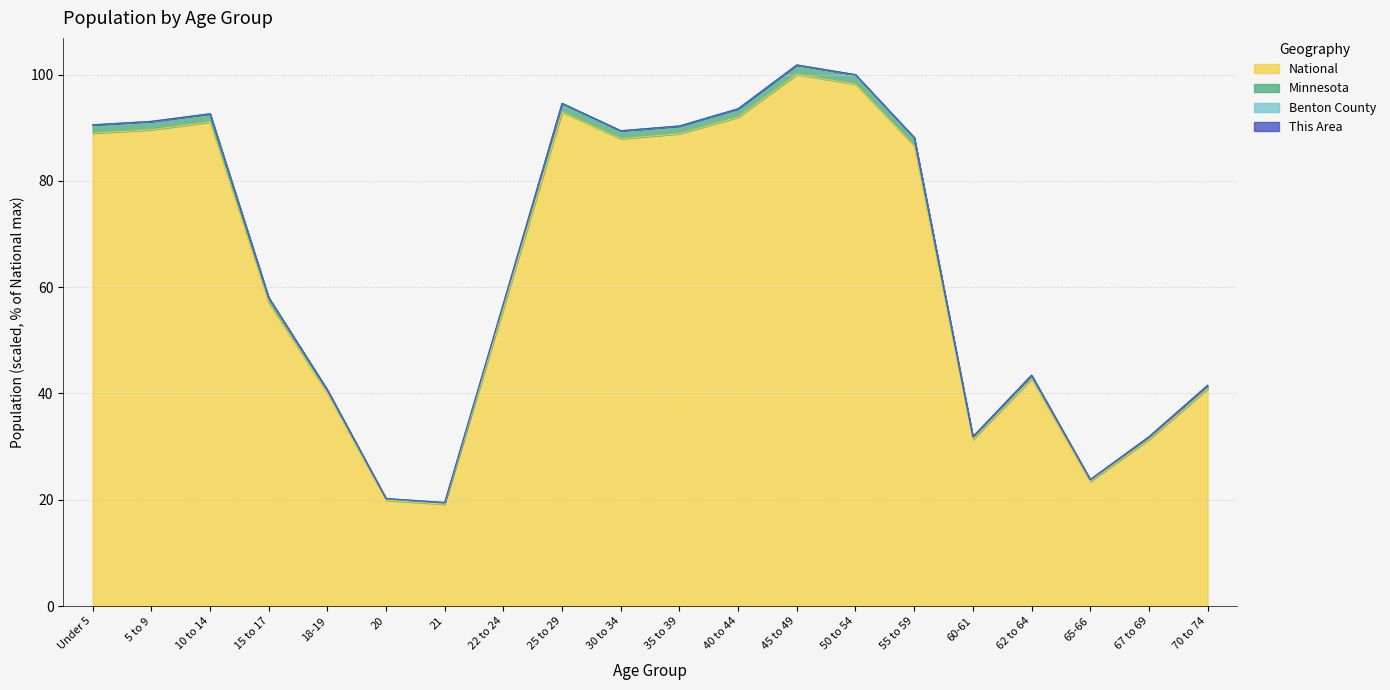

The Minnesota series shows 5.8 at 20. True or false?

False